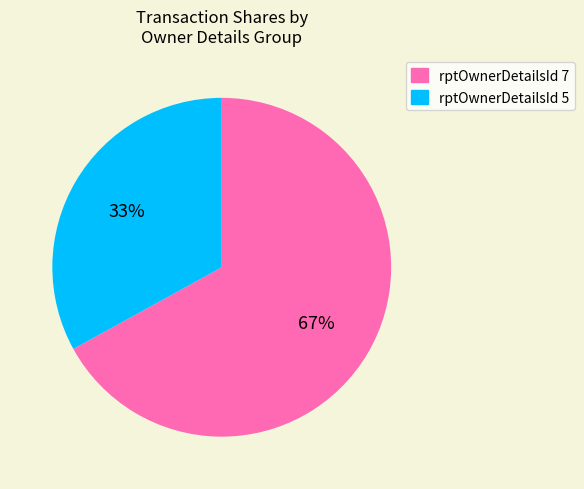

Is the sum of rptOwnerDetailsId 5 and rptOwnerDetailsId 7 greater than half?

Yes